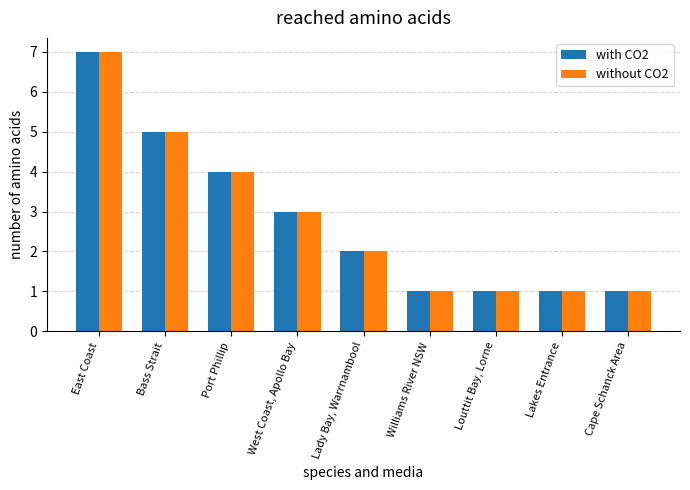

What are all the series names shown in the legend?

with CO2, without CO2